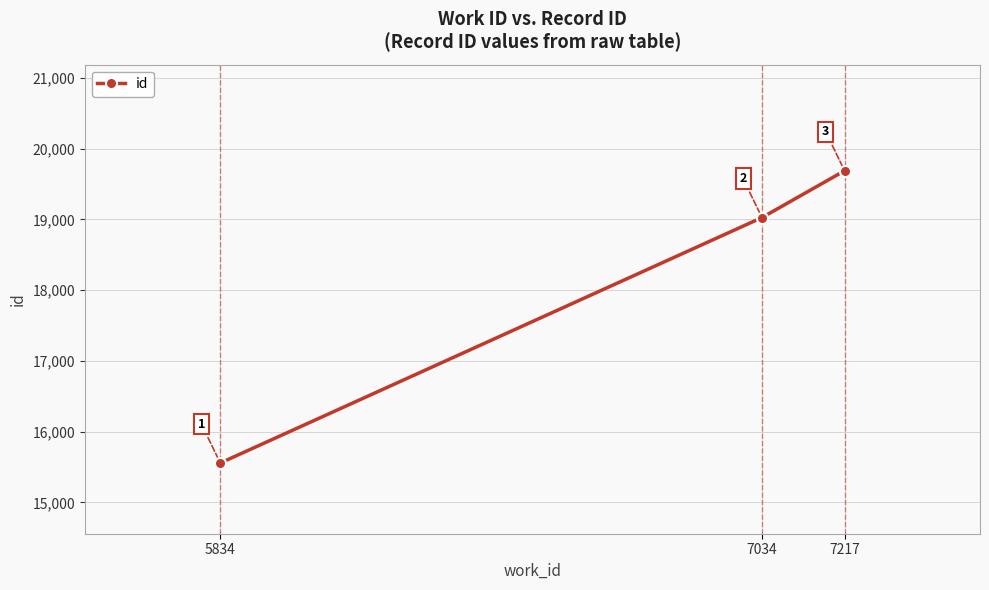

Rank the categories by value from lowest to highest.

5834, 7034, 7217